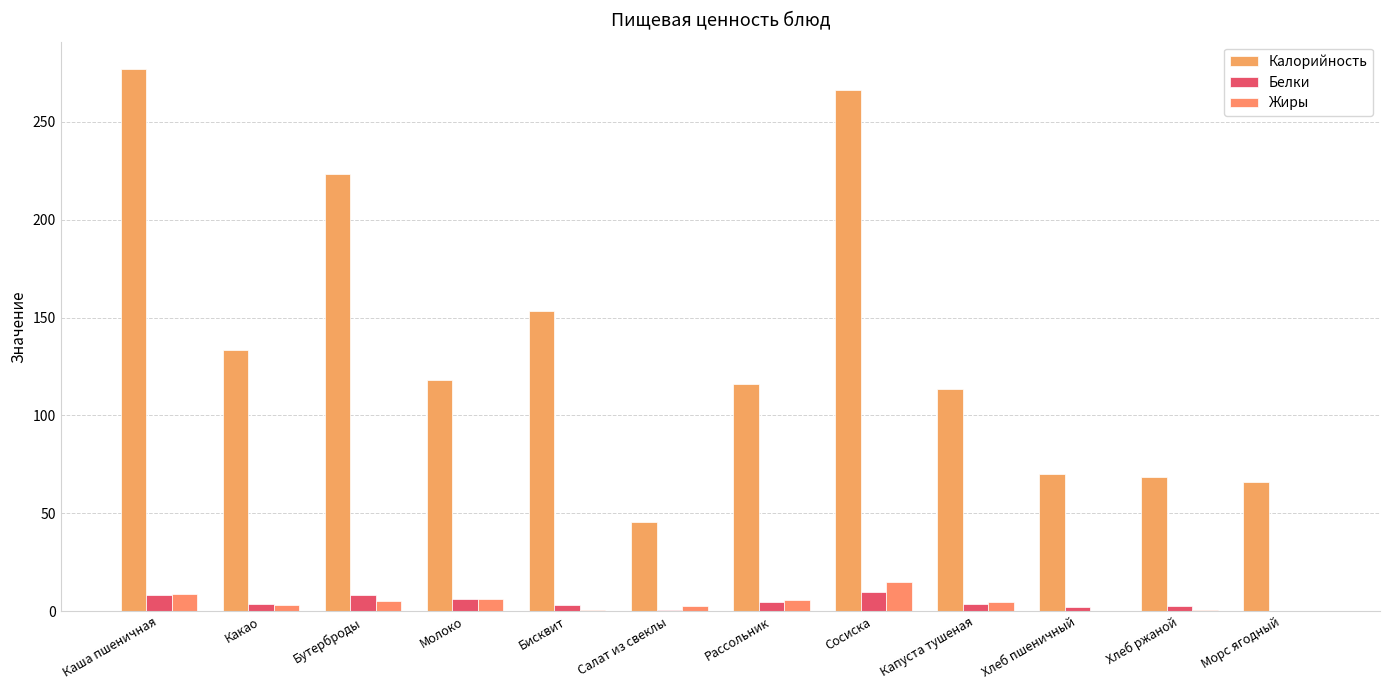

Which series has the largest total across all categories?

Калорийность